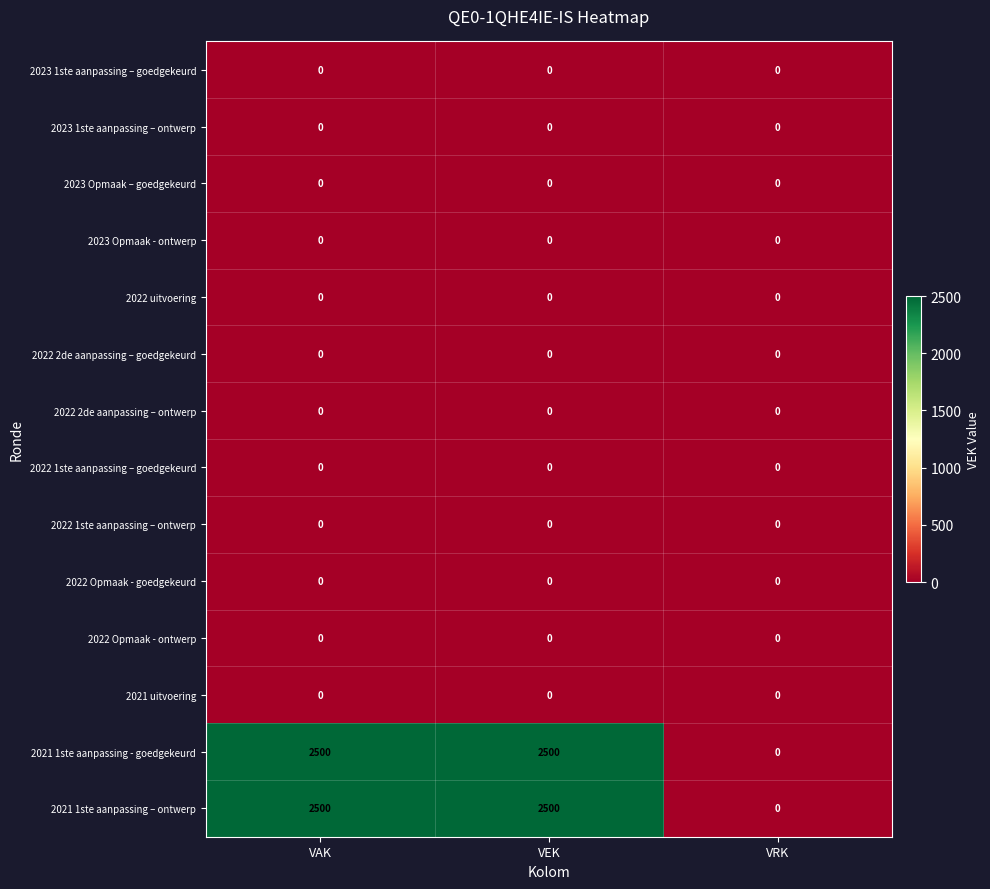

What is the spread (max minus min) of values at VAK?

2500